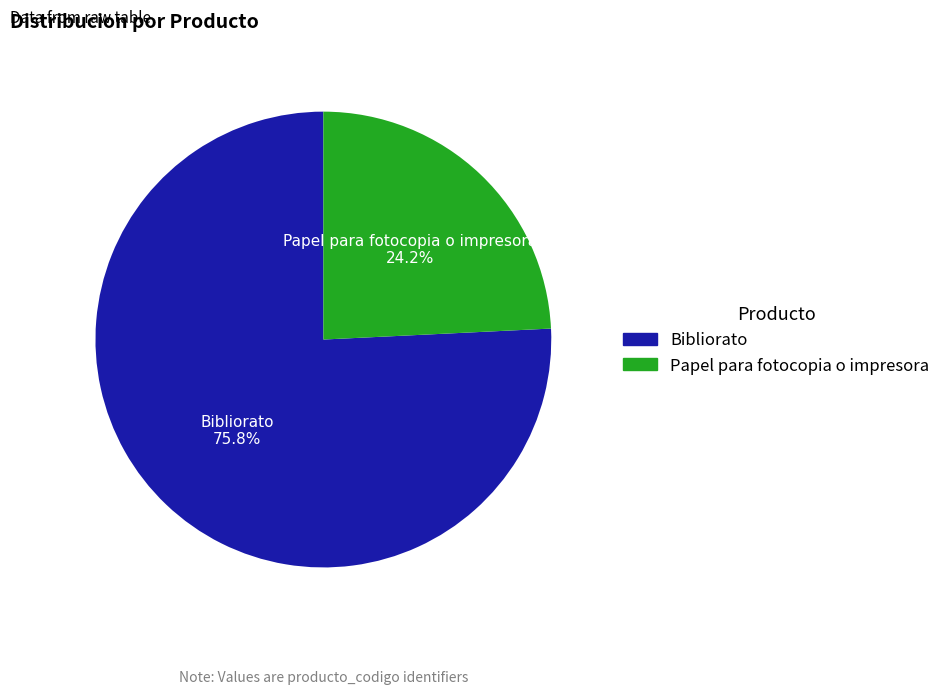

How many slices are in this pie chart?

2